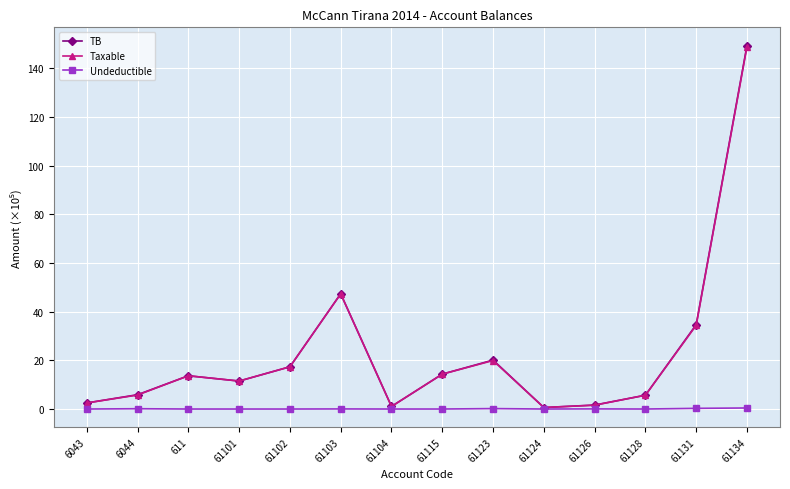

What is the spread (max minus min) of values at 61101?

11.5